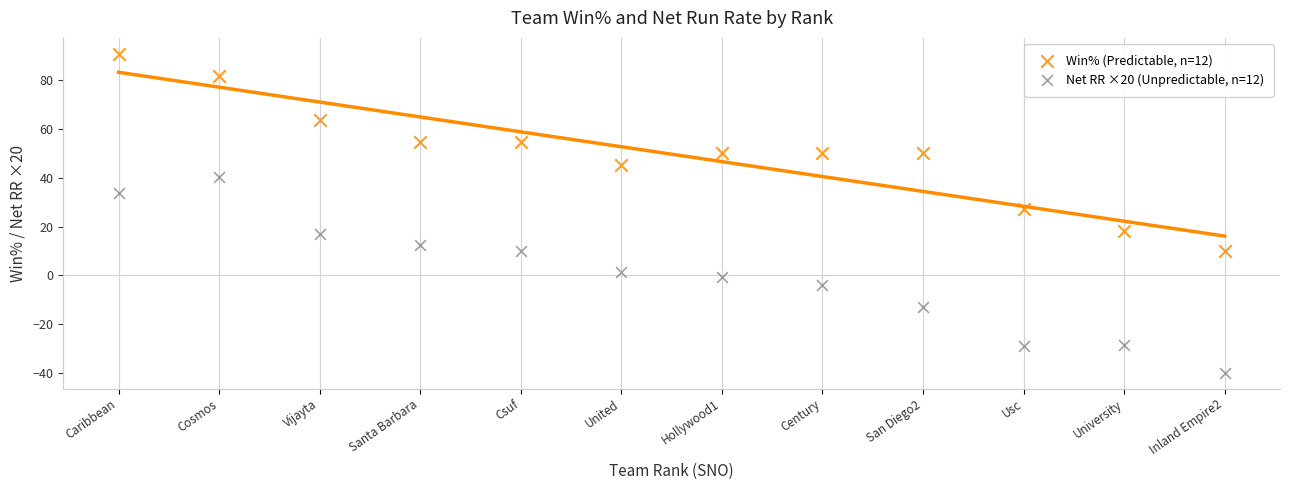

Across all data points, what is the range of X values (max minus min)?

11.0